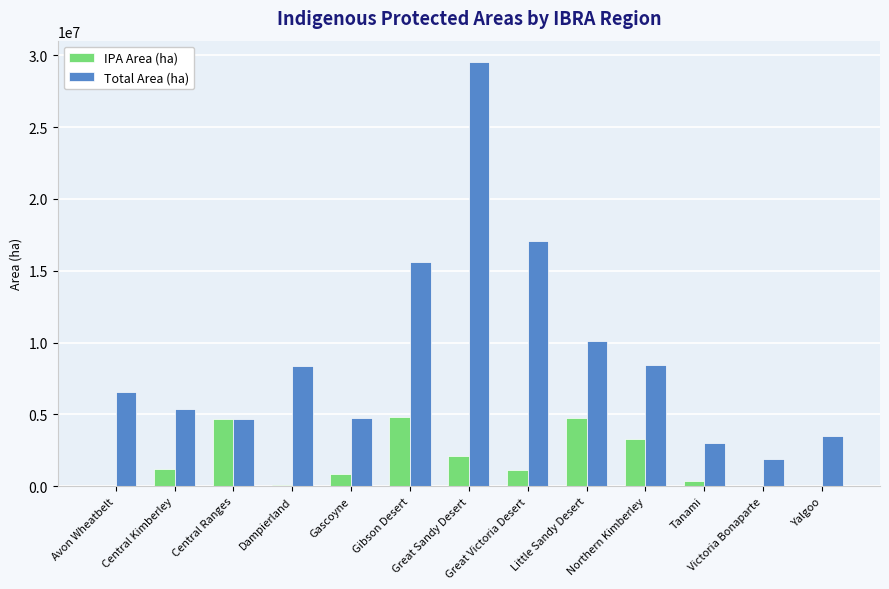

Which series has the largest total across all categories?

Total Area (ha)